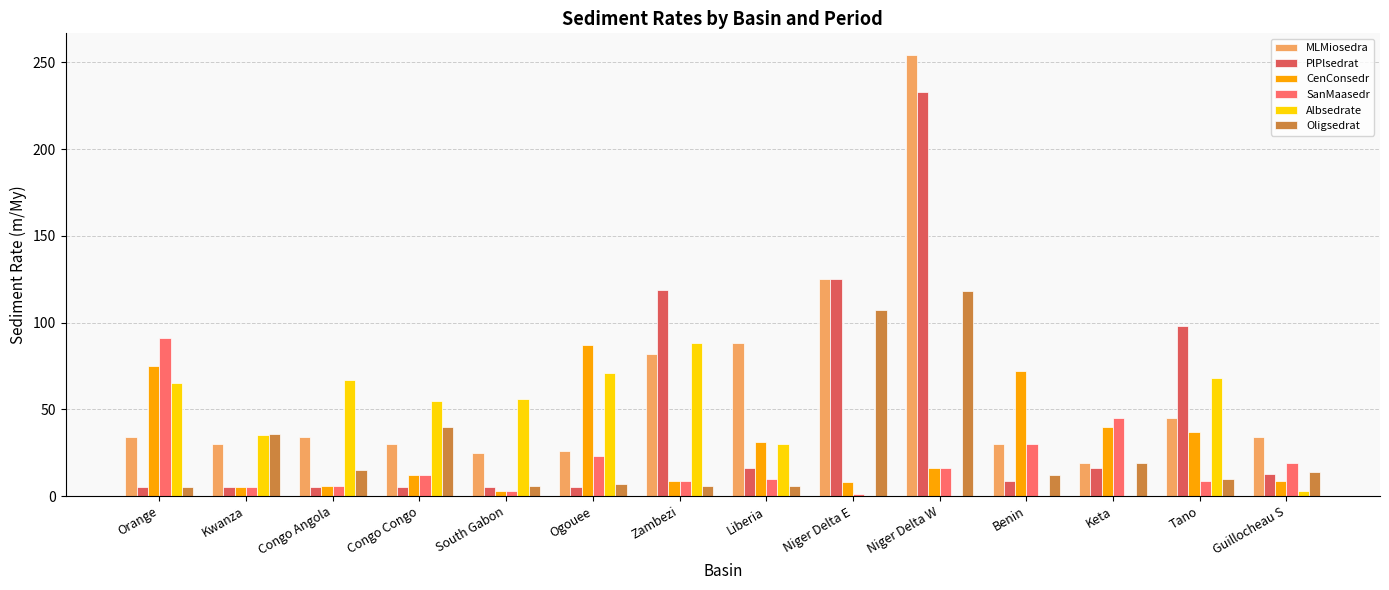

How many groups of bars are there?

14